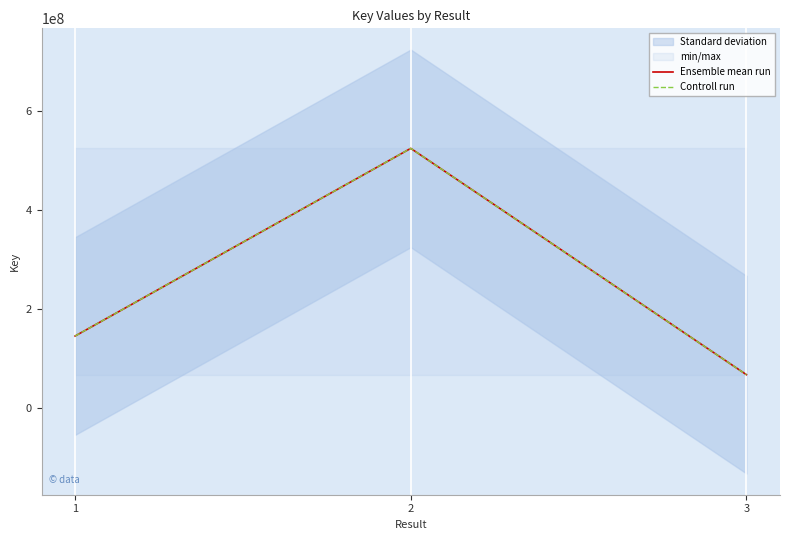

At which label does Controll run reach its minimum?

3